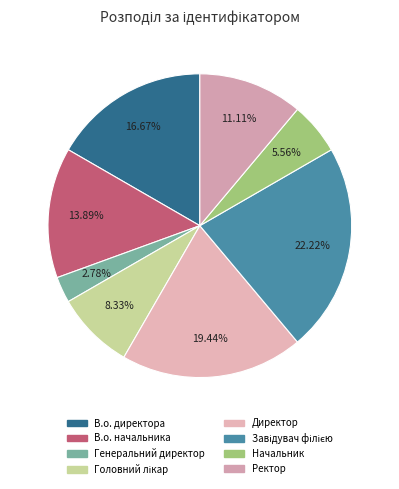

To the nearest percent, what is the combined percentage of В.о. директора and Головний лікар?

25%